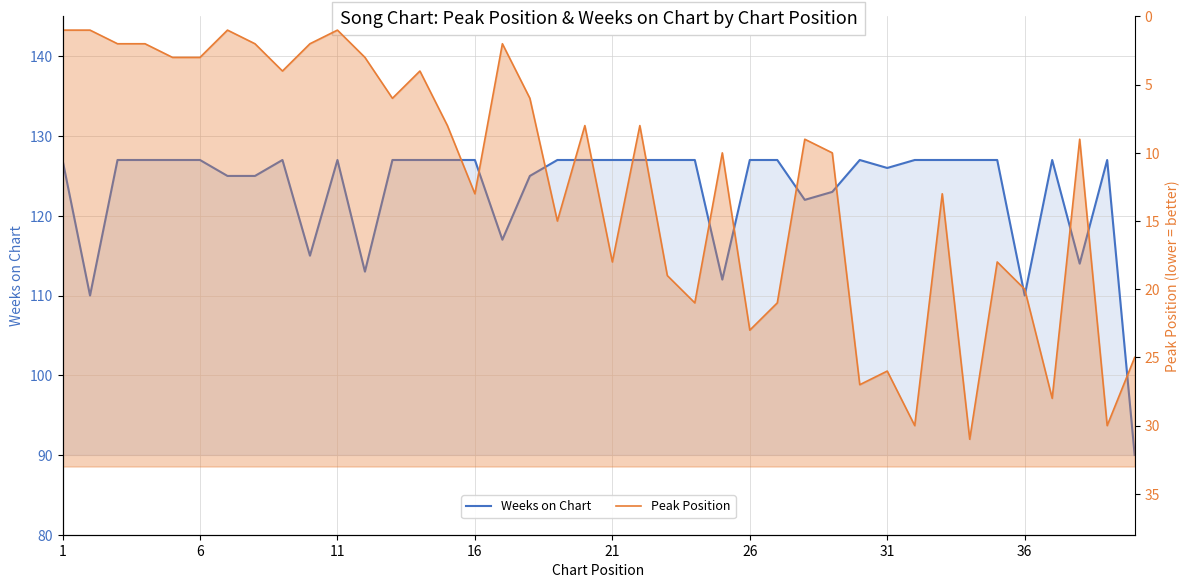

In Peak Position, how many points are higher than both neighbors (excluding endpoints)?

12